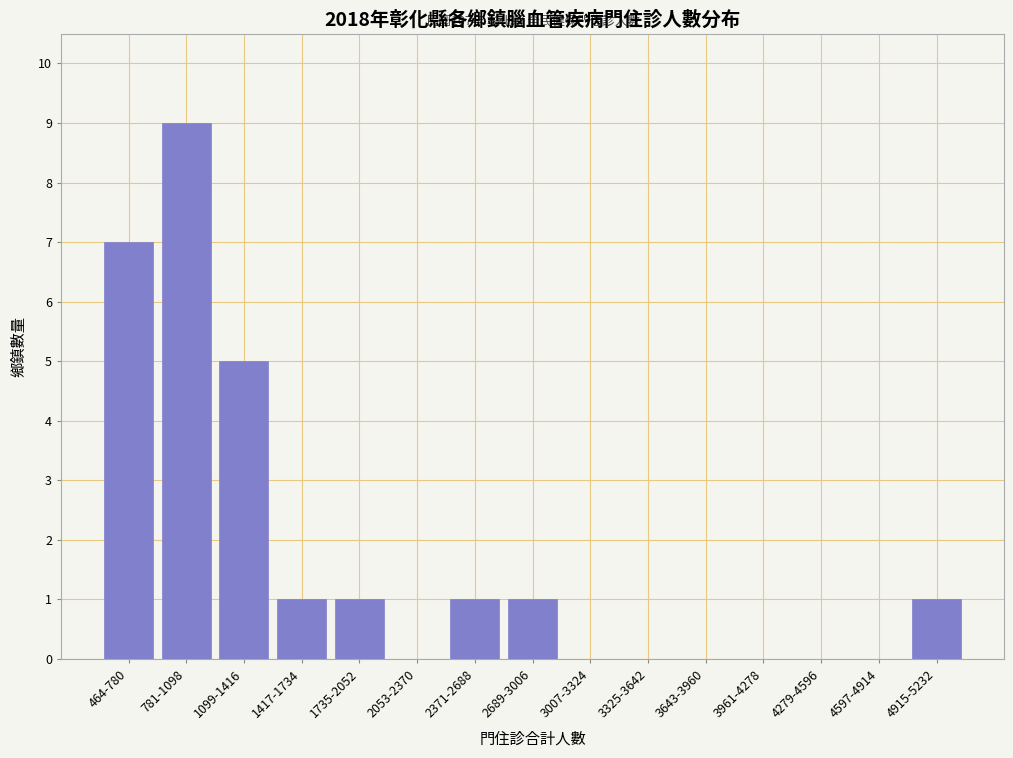

Reading right to left, extract all data points from this chart.

4915-5232=1	4597-4914=0	4279-4596=0	3961-4278=0	3643-3960=0	3325-3642=0	3007-3324=0	2689-3006=1	2371-2688=1	2053-2370=0	1735-2052=1	1417-1734=1	1099-1416=5	781-1098=9	464-780=7